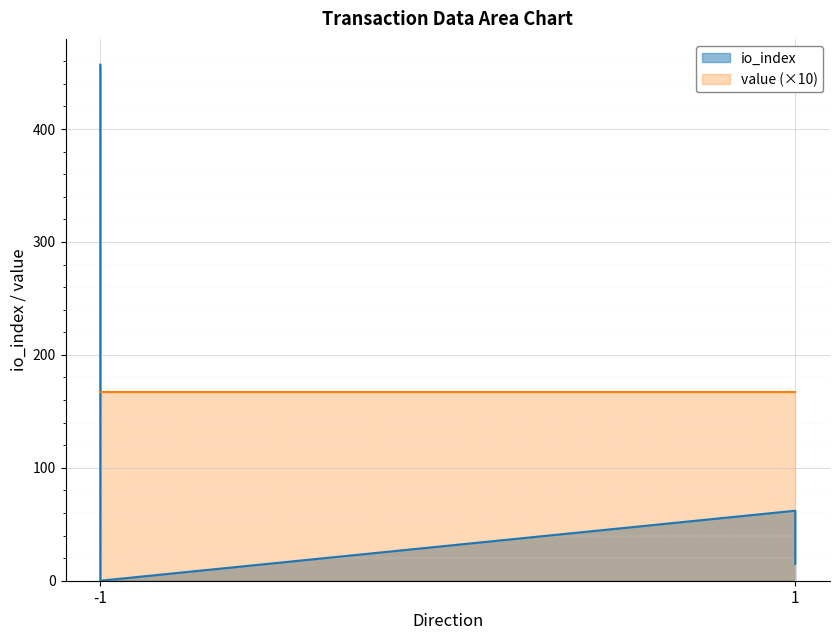

What is the average value?

134